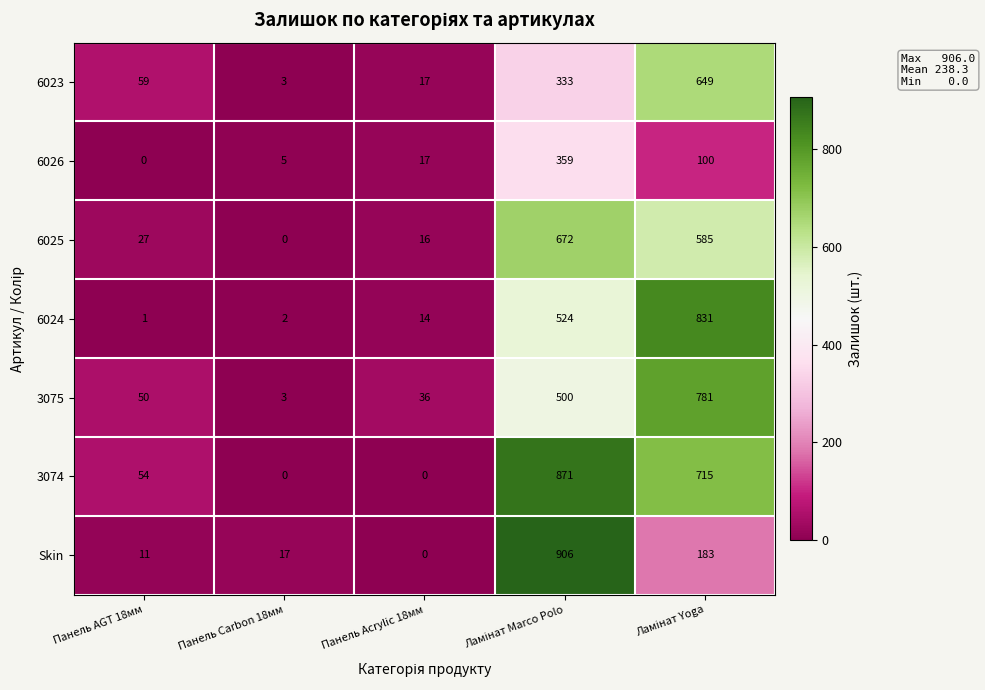

What is the highest value of the 6025 series?

672